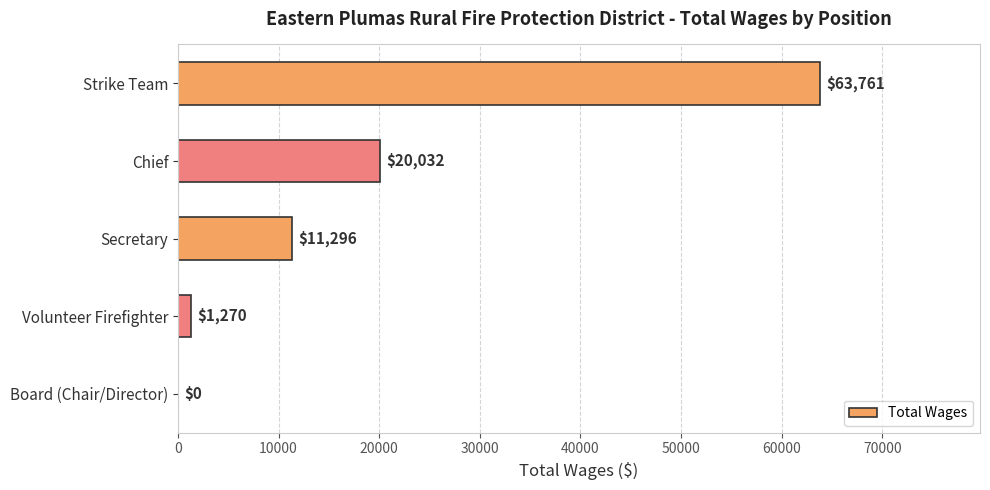

Read the value at Strike Team.

63761